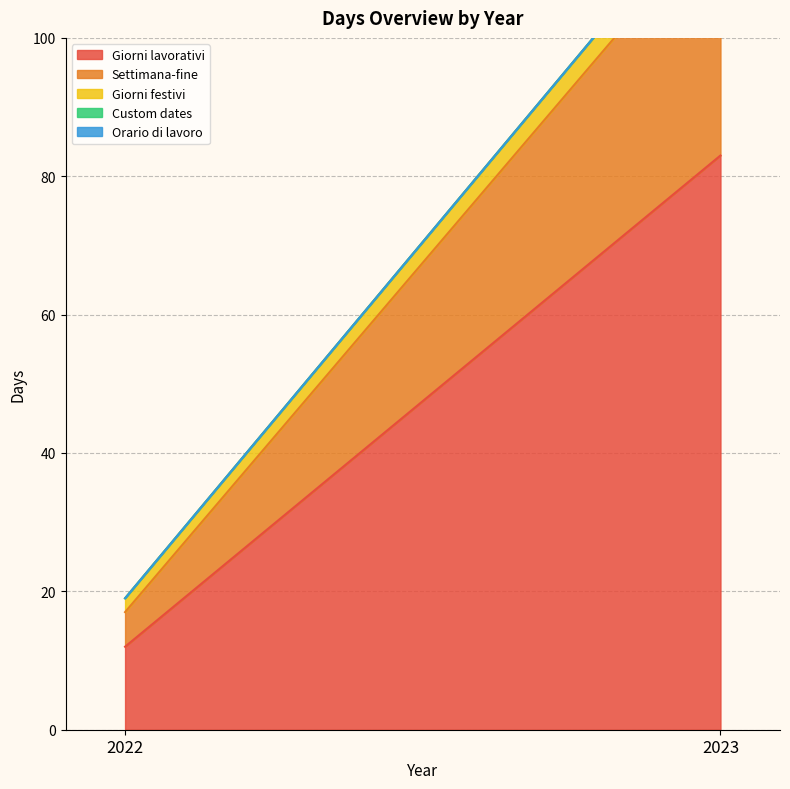

How many lines are shown in the chart?

5